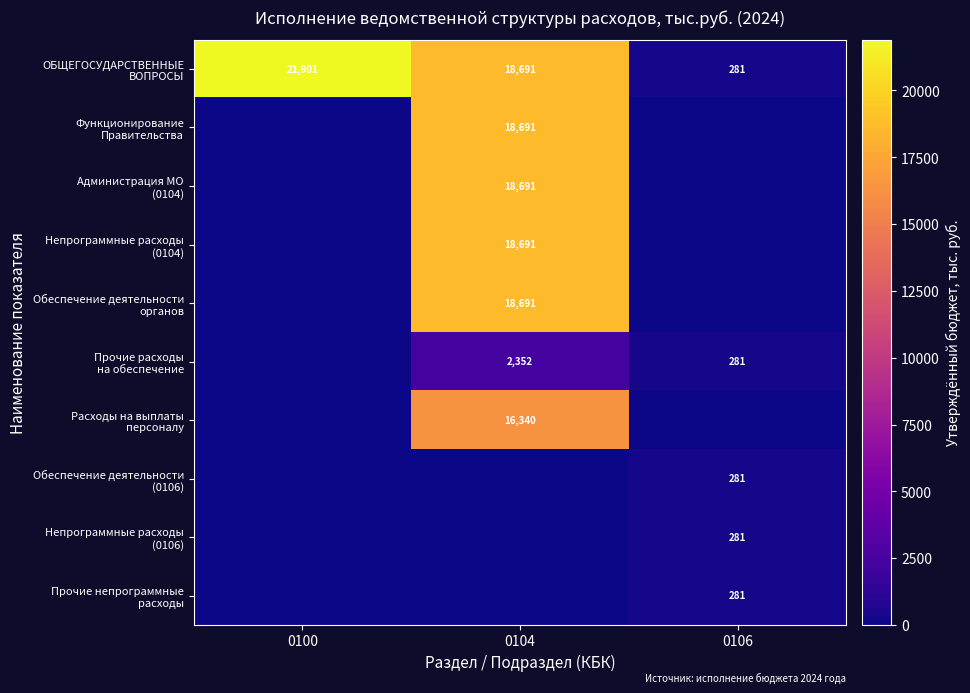

What is the sum of all ОБЩЕГОСУДАРСТВЕННЫЕ ВОПРОСЫ values?

40872.9